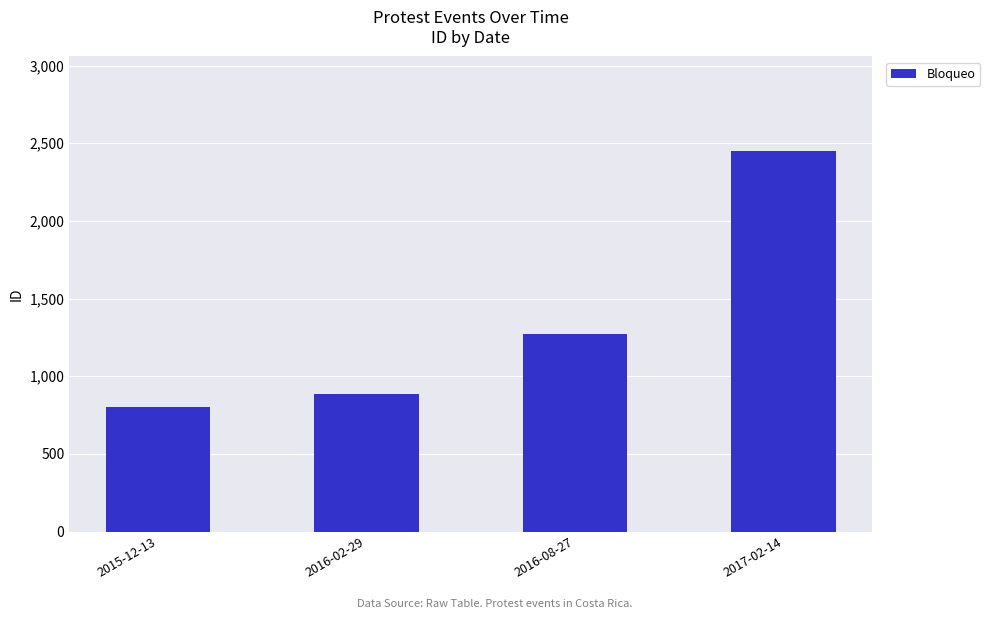

What is the value of the 4th bar from the left?

2447